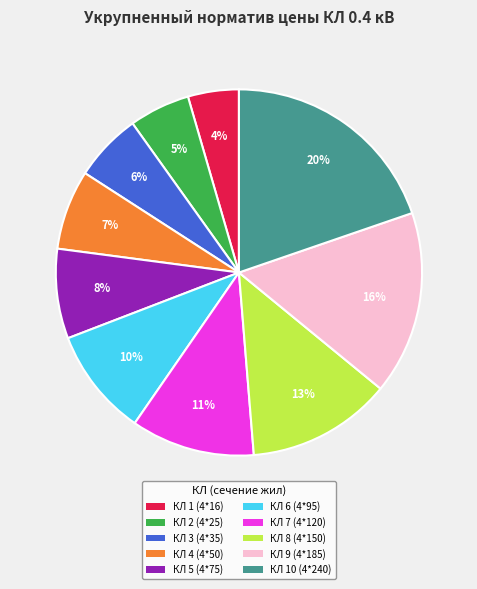

Combined, do КЛ 3 (4*35) and КЛ 1 (4*16) account for over 50%?

No